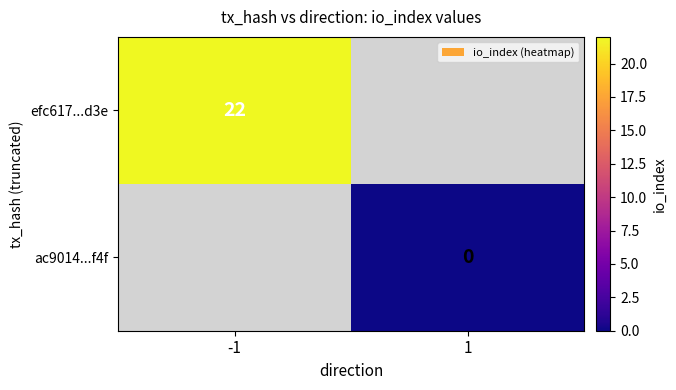

True or false: efc617...d3e has a value of 22 at -1.

True